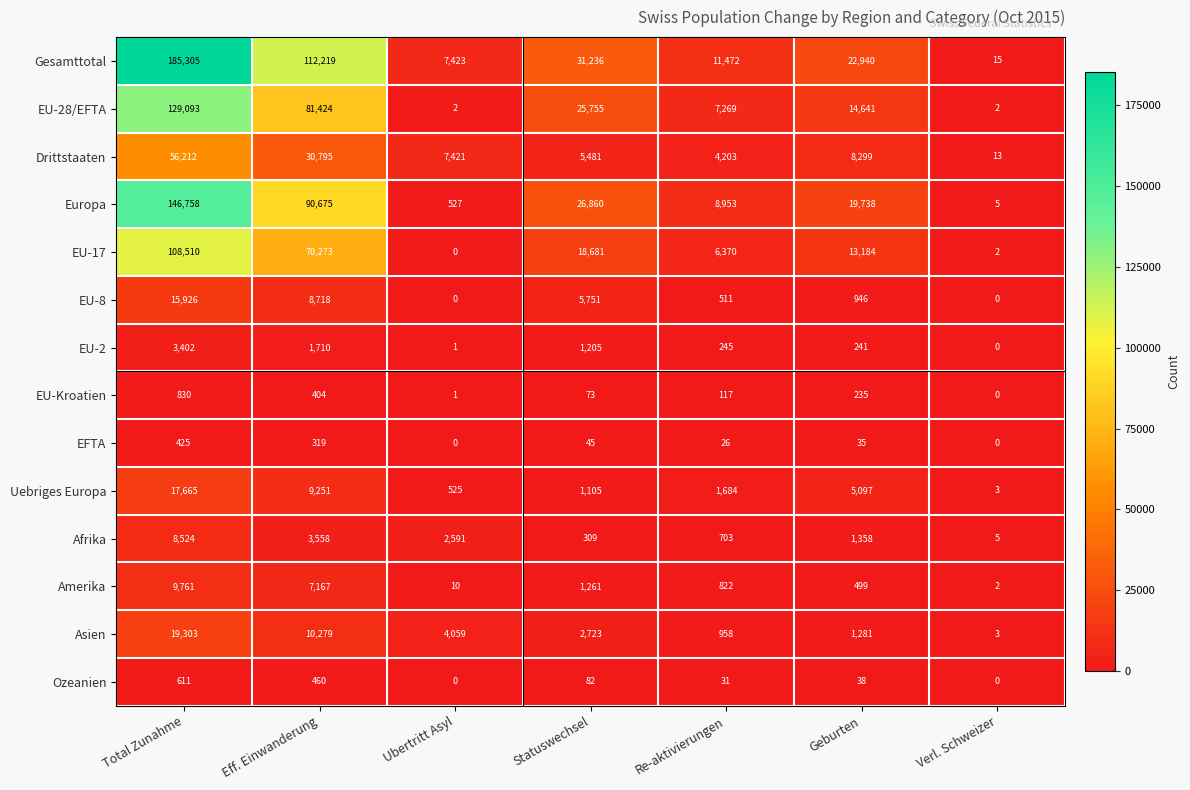

Where does the Afrika series first go above 1358?

Total Zunahme